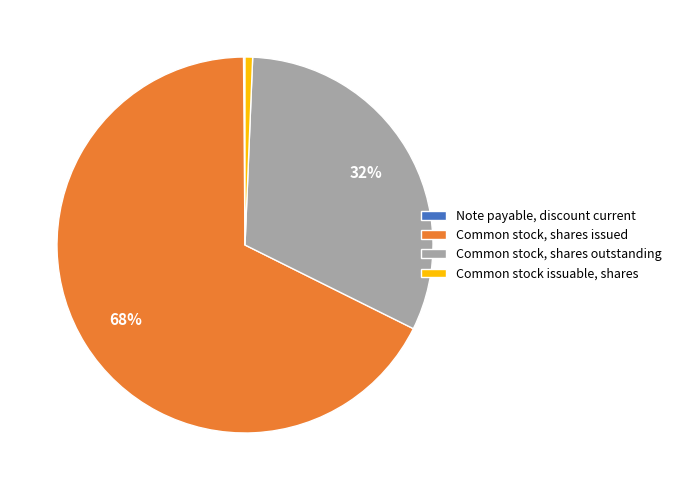

To the nearest percent, what is the difference between the largest and smallest slice percentages?

67%